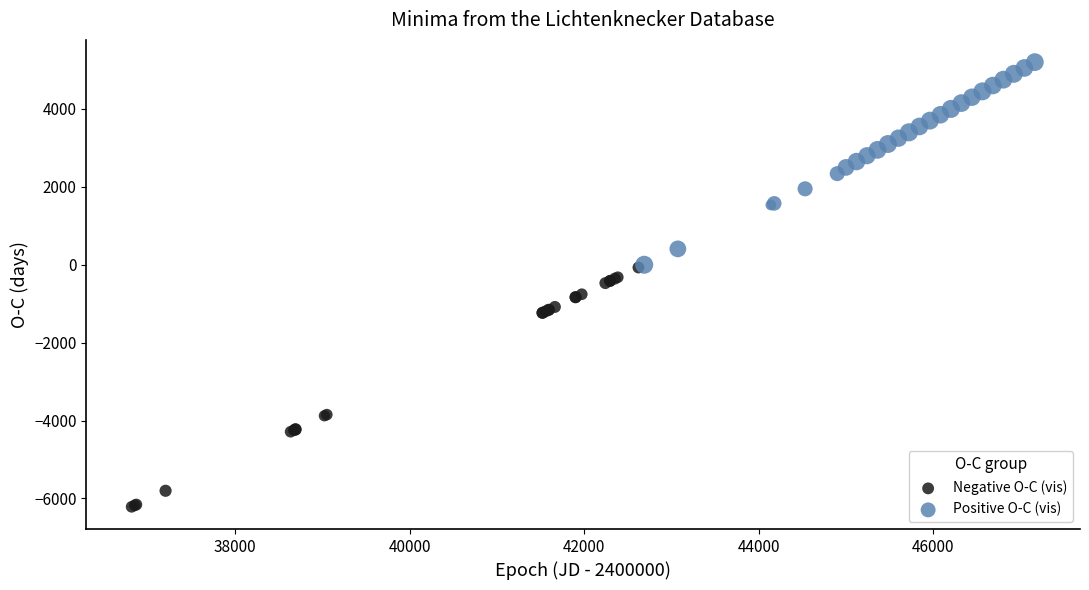

Which series has the largest Y range (max minus min)?

Negative O-C (vis)